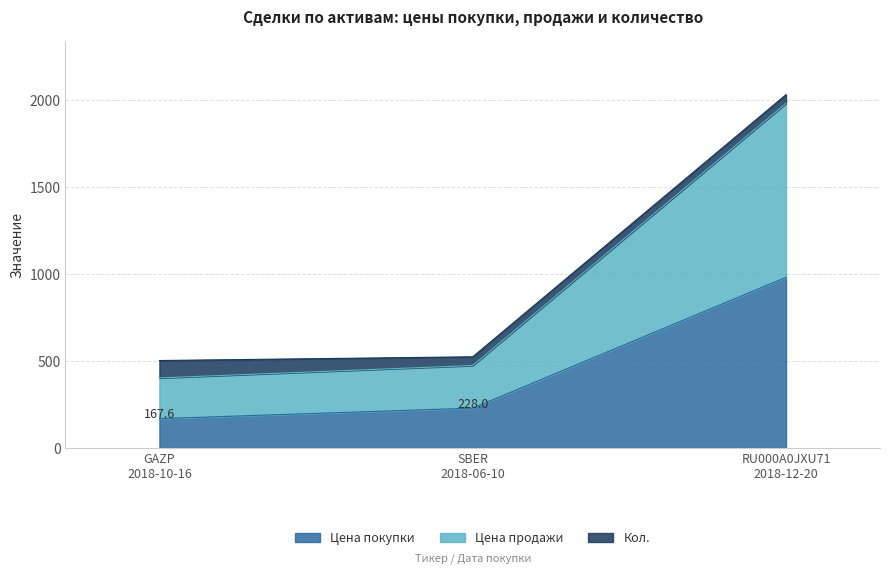

What is the minimum value for Цена покупки?

167.6